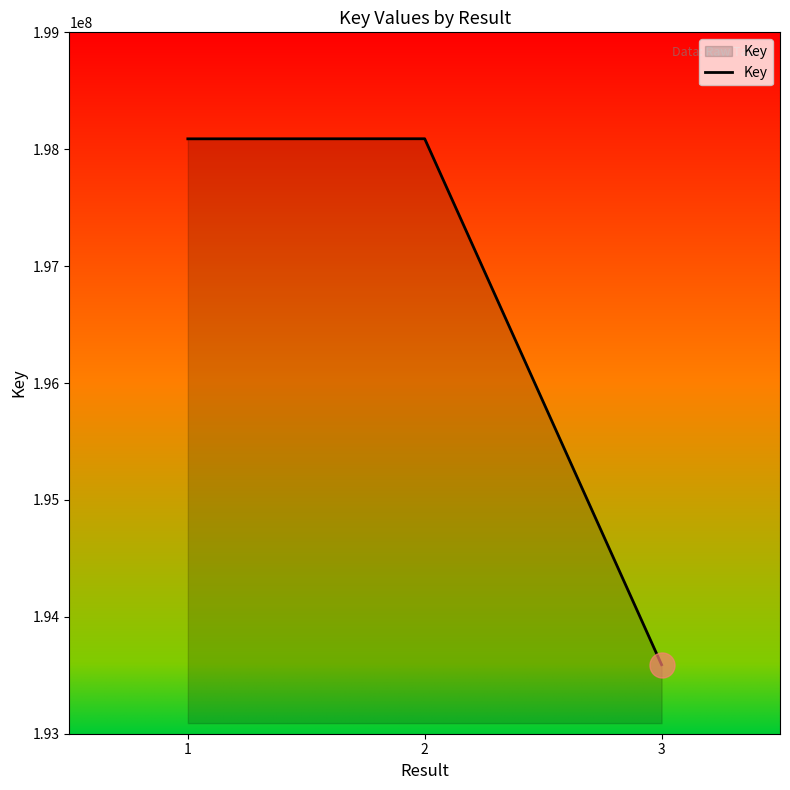

What is the difference between the values at 3 and 2?

4499153